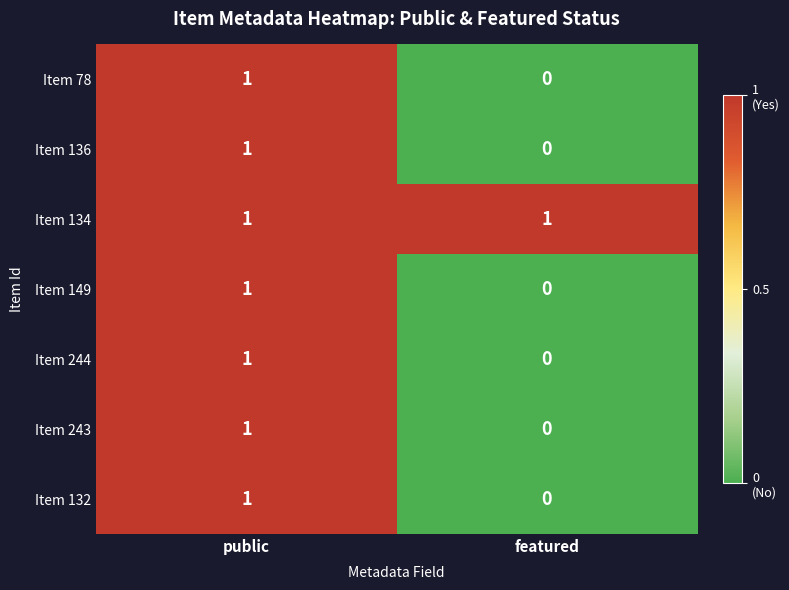

What is the maximum value shown in the chart?

1